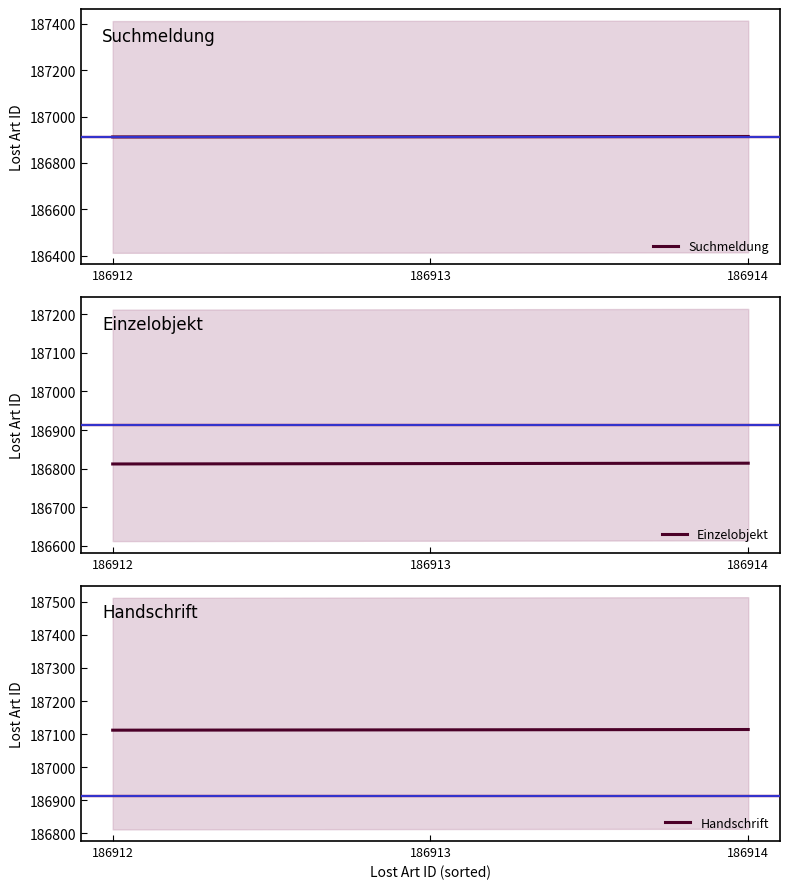

Reading right to left, list all the values displayed in this chart.

Suchmeldung: 186914=186914	186913=186913	186912=186912
Einzelobjekt: 186914=186814	186913=186813	186912=186812
Handschrift: 186914=187114	186913=187113	186912=187112